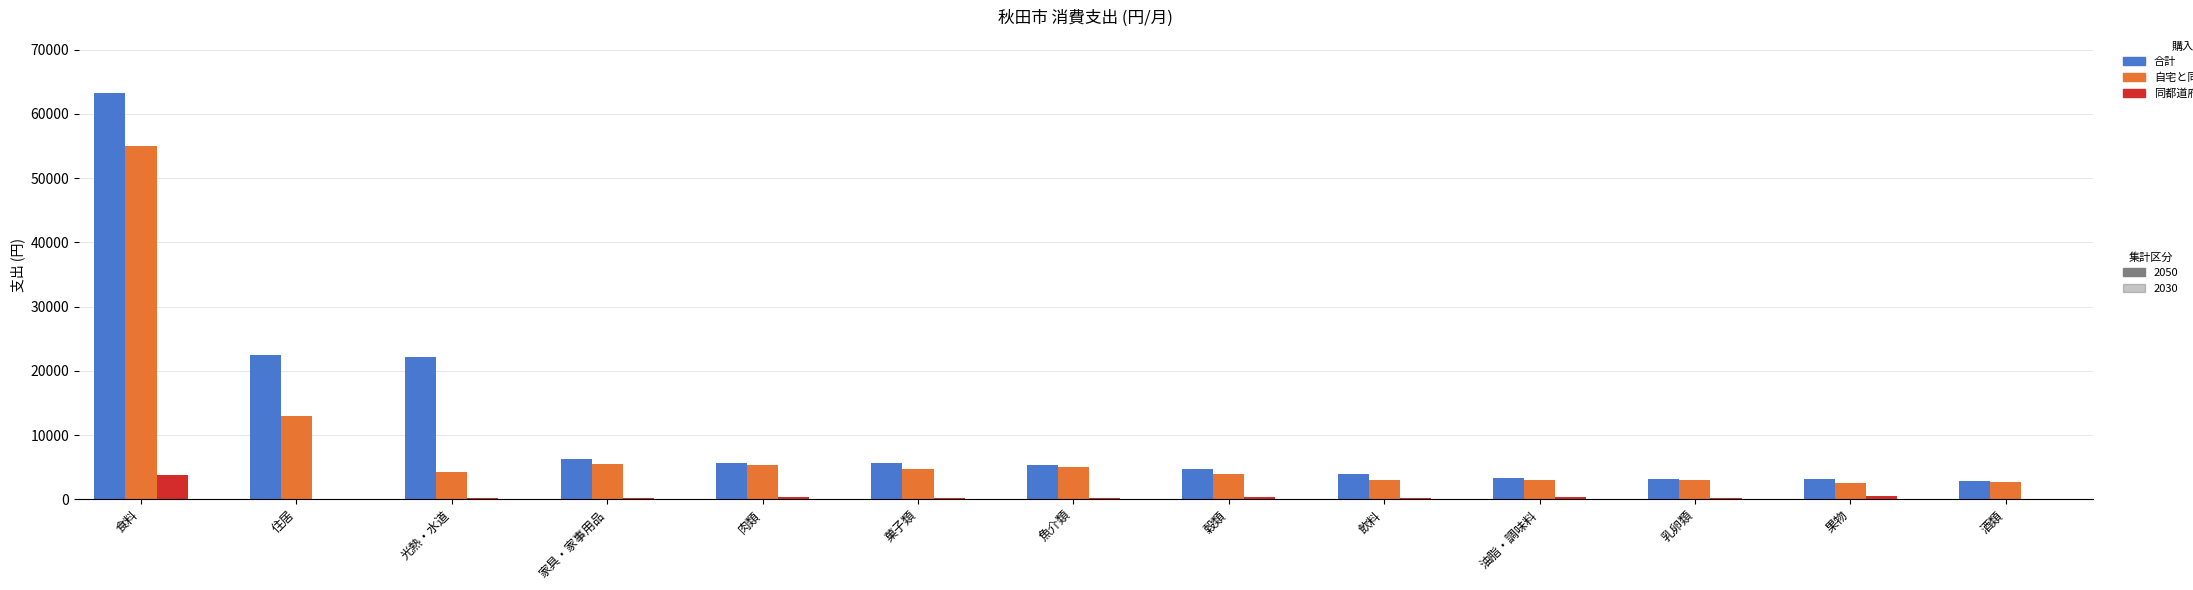

How many groups of bars are there?

13